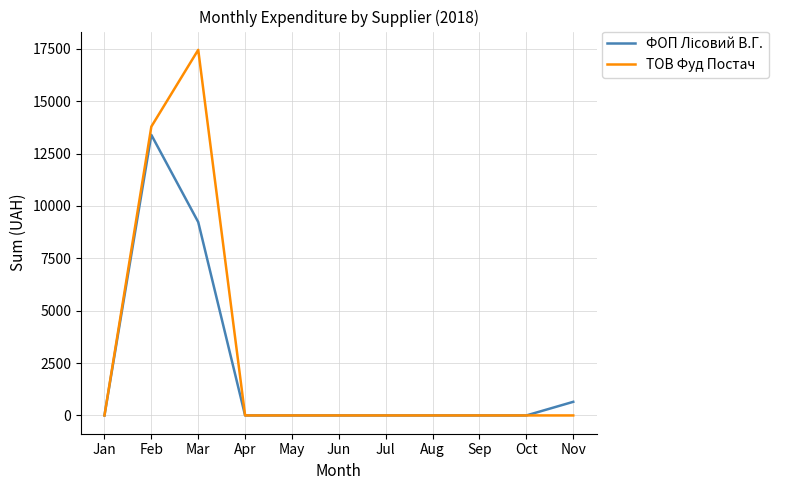

At which category is the sum across all series the highest?

Feb